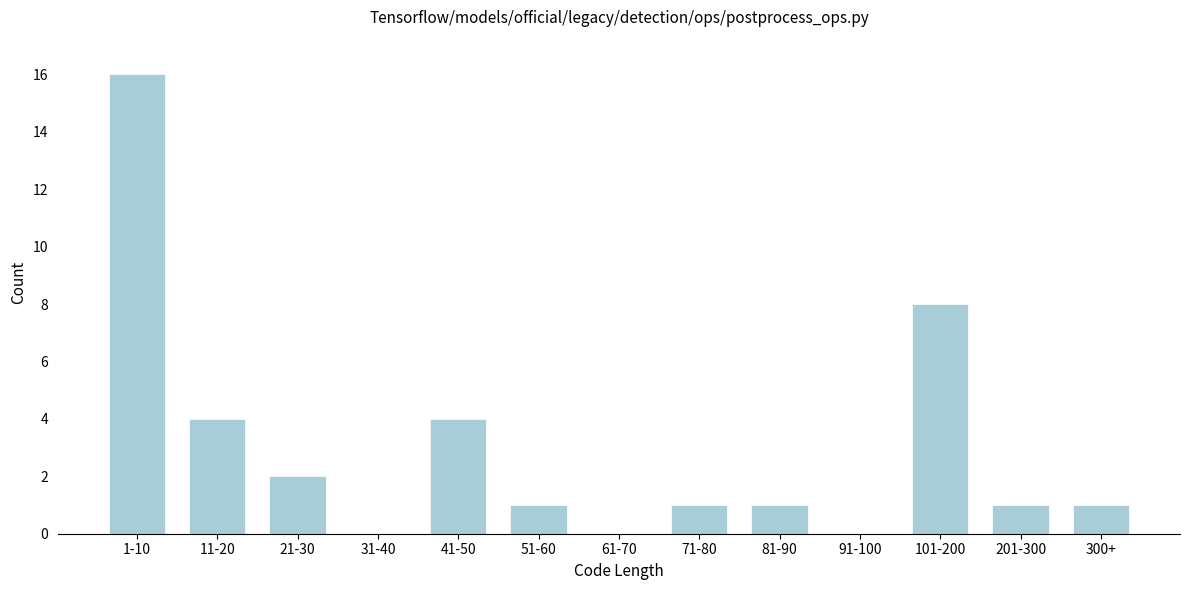

Reading right to left, transcribe all the data shown in this chart.

300+=1	201-300=1	101-200=8	91-100=0	81-90=1	71-80=1	61-70=0	51-60=1	41-50=4	31-40=0	21-30=2	11-20=4	1-10=16